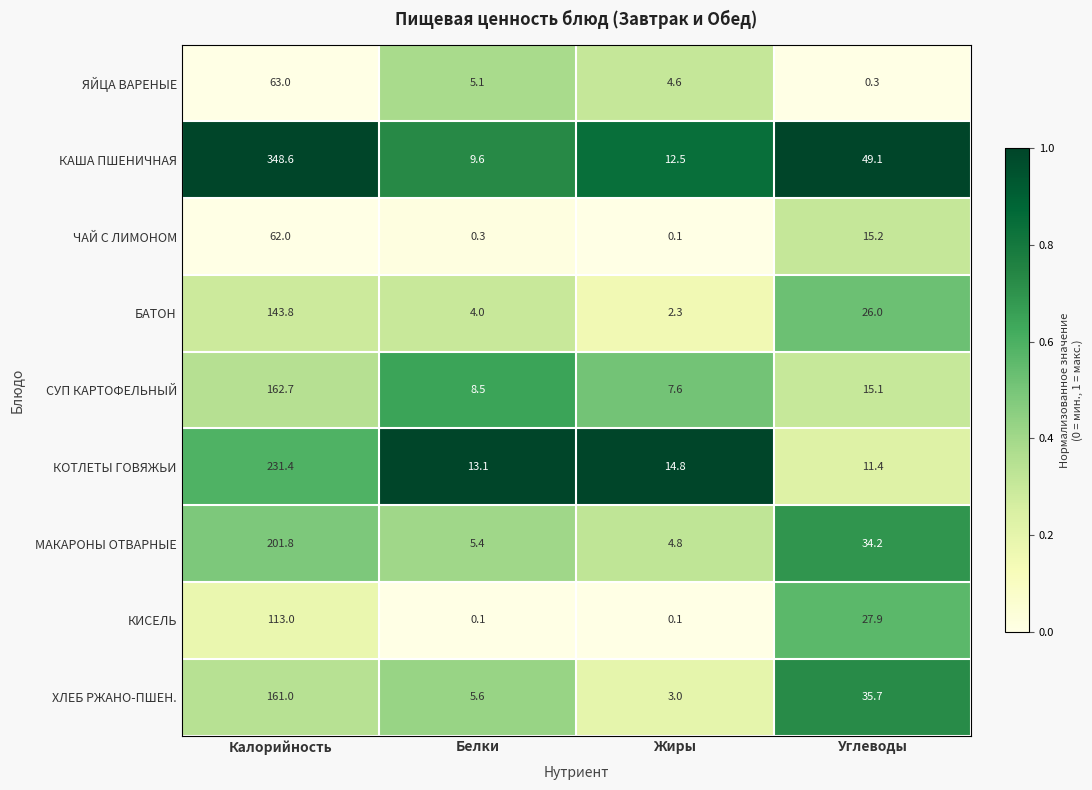

What is the difference between the ХЛЕБ РЖАНО-ПШЕН. values at Углеводы and Белки?

30.1